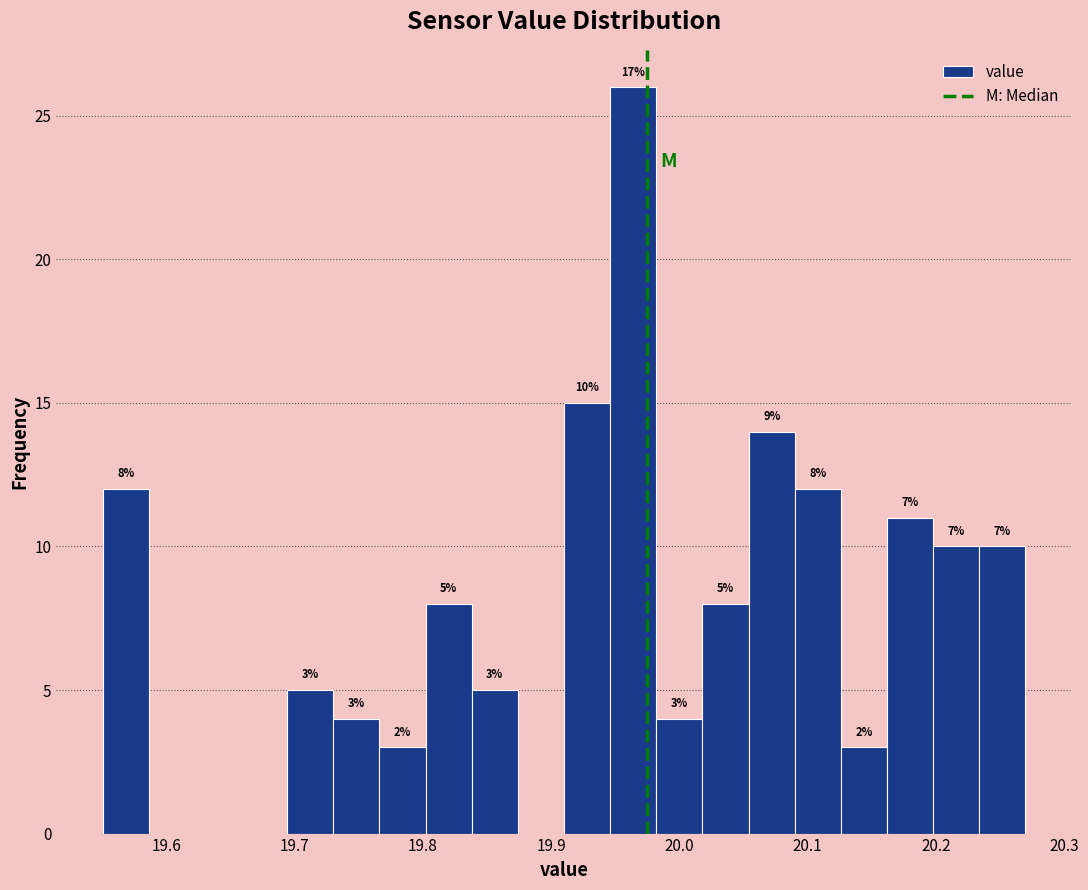

Around what value on the x-axis is the tallest bar? Give the approximate position of its centre, as read against the axis.

19.96